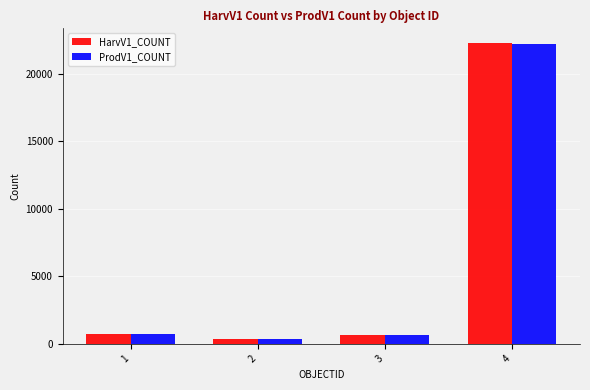

The value of ProdV1_COUNT at 4 is 22228. True or false?

True